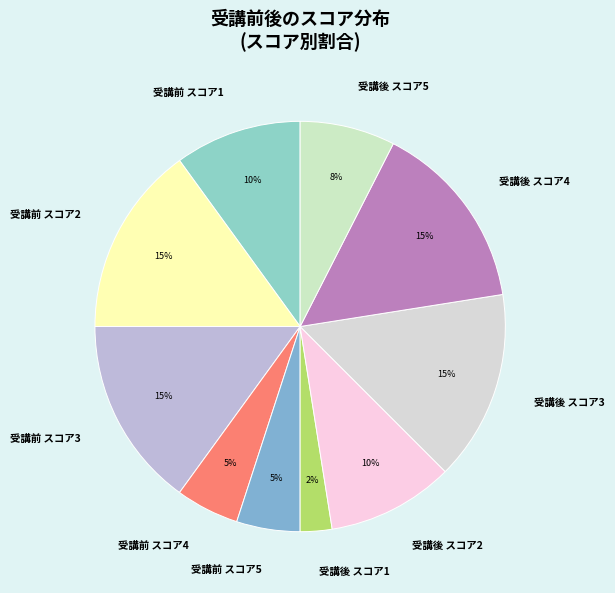

What is the ratio of the value at 受講後 スコア3 to the value at 受講前 スコア5?

3.0